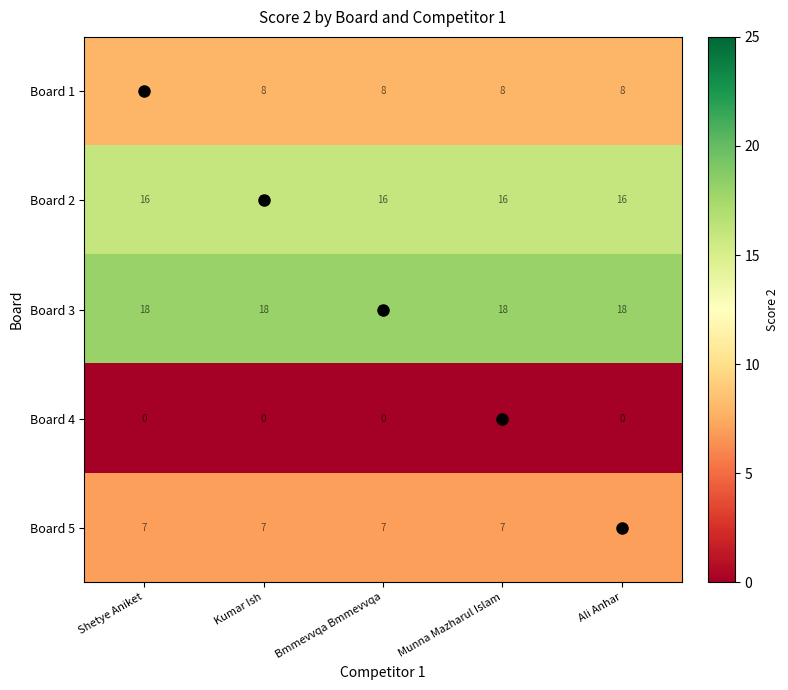

What is the difference between the highest and lowest values at Bmmevvqa Bmmevvqa?

18